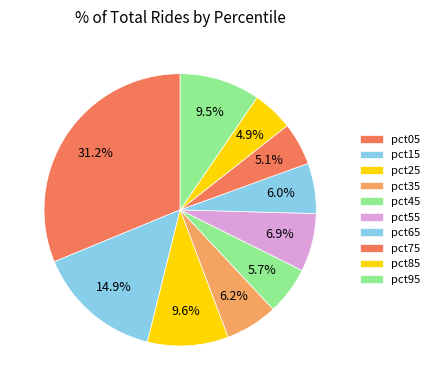

Rank the categories by value from highest to lowest.

pct05, pct15, pct25, pct95, pct55, pct35, pct65, pct45, pct75, pct85